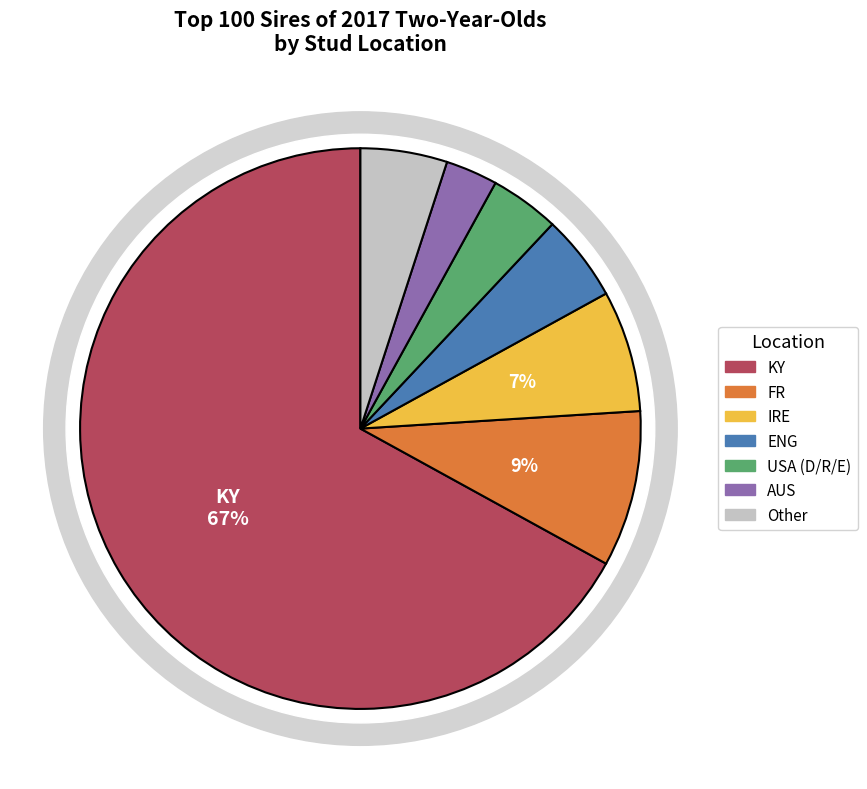

How many slices are in this pie chart?

7